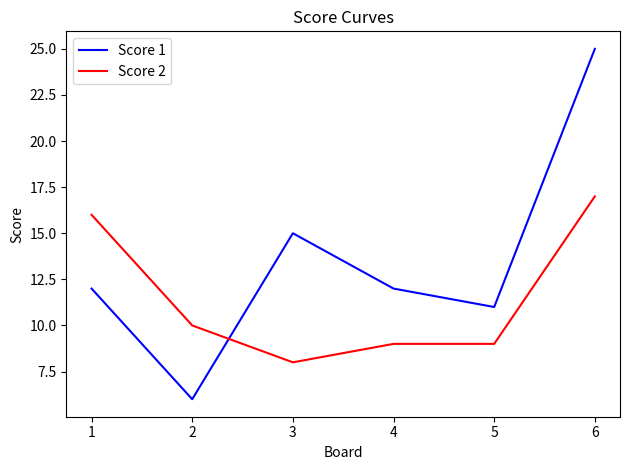

At which label is Score 2 closest to 12?

2